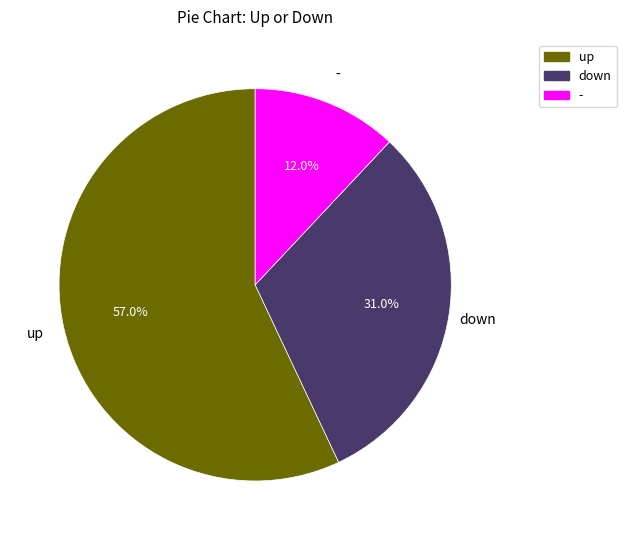

The down slice represents 42% of the pie. True or false?

False